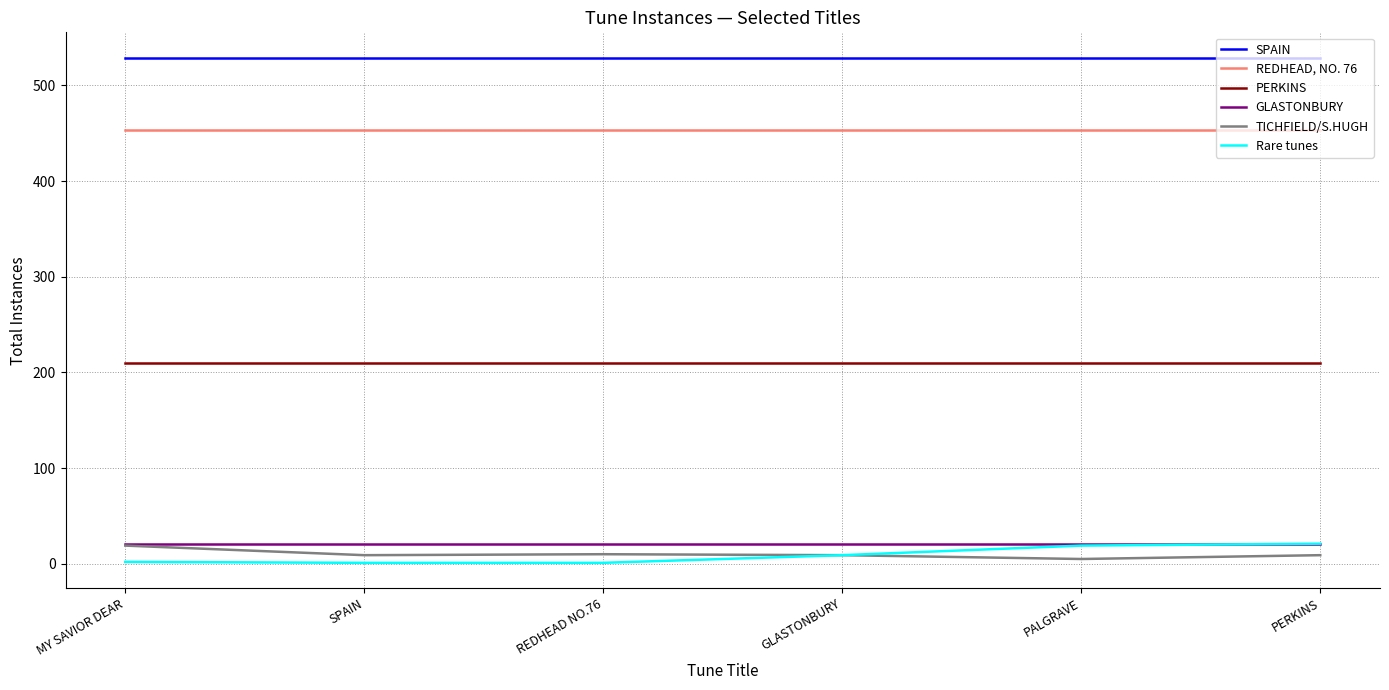

Which series has the largest total across all categories?

SPAIN